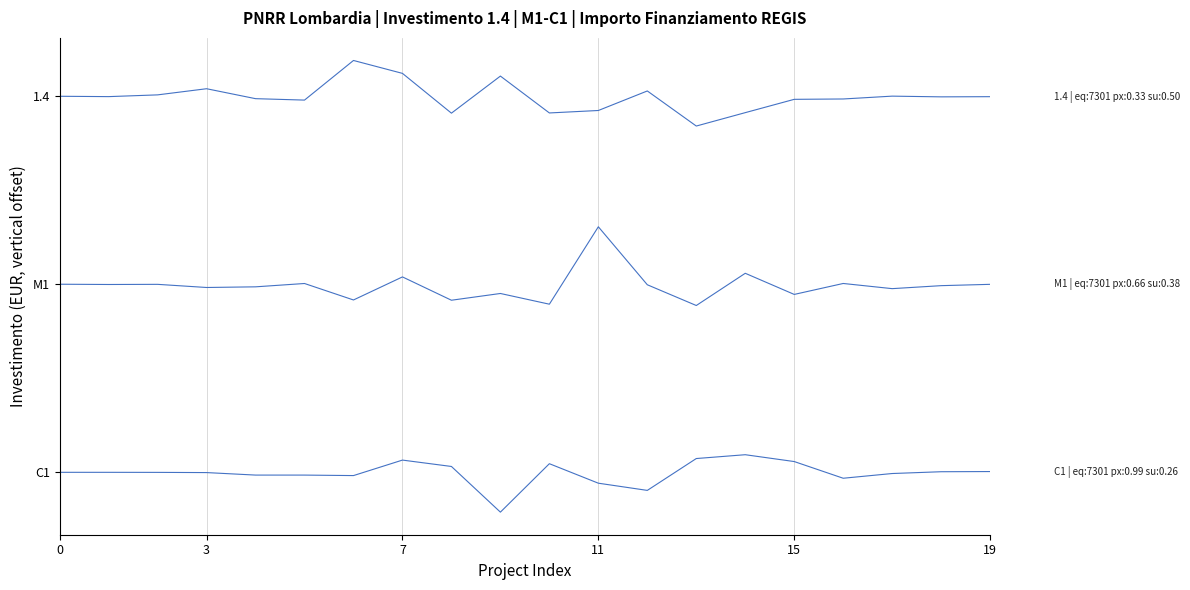

Does the chart have visible grid lines?

Yes